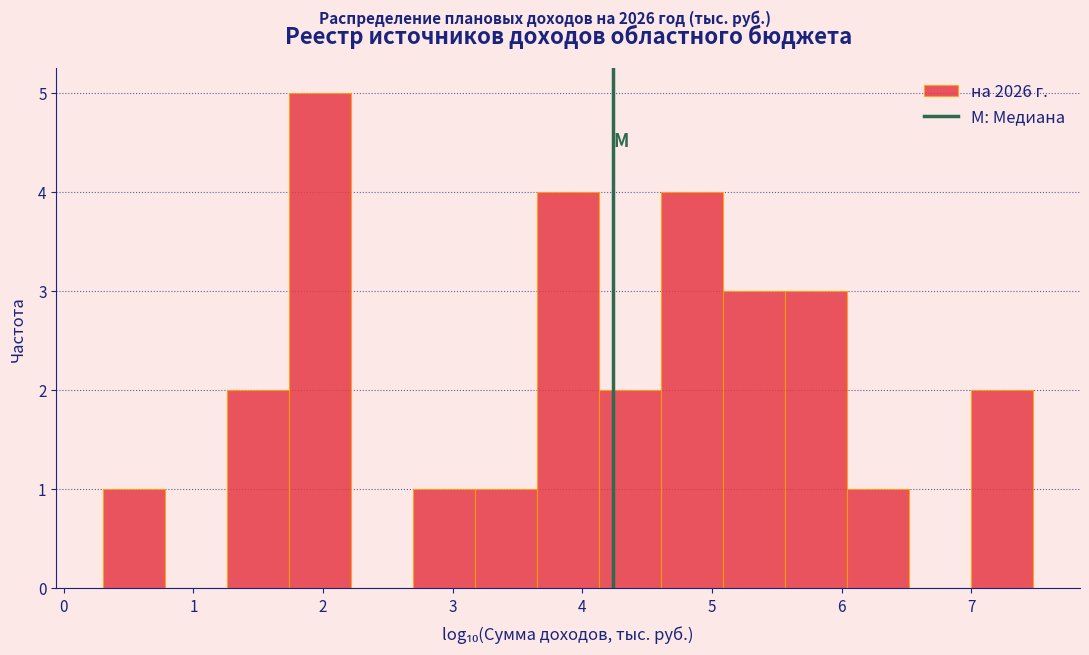

What is the height of the bar covering 0.3 to 0.8 on the x-axis? Neither the bar edges nor the heights are printed on the chart, so give them approximately, as read against the axes.

1